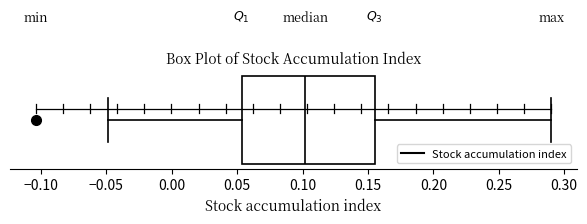

Read this box plot against the x-axis: the position of the median line, the range covered by the box, and the ends of both whiskers. The values are not printed on the chart, so give them approximately, as read against the axis.

median 0.100, box 0.055 to 0.155, whiskers -0.050 to 0.290